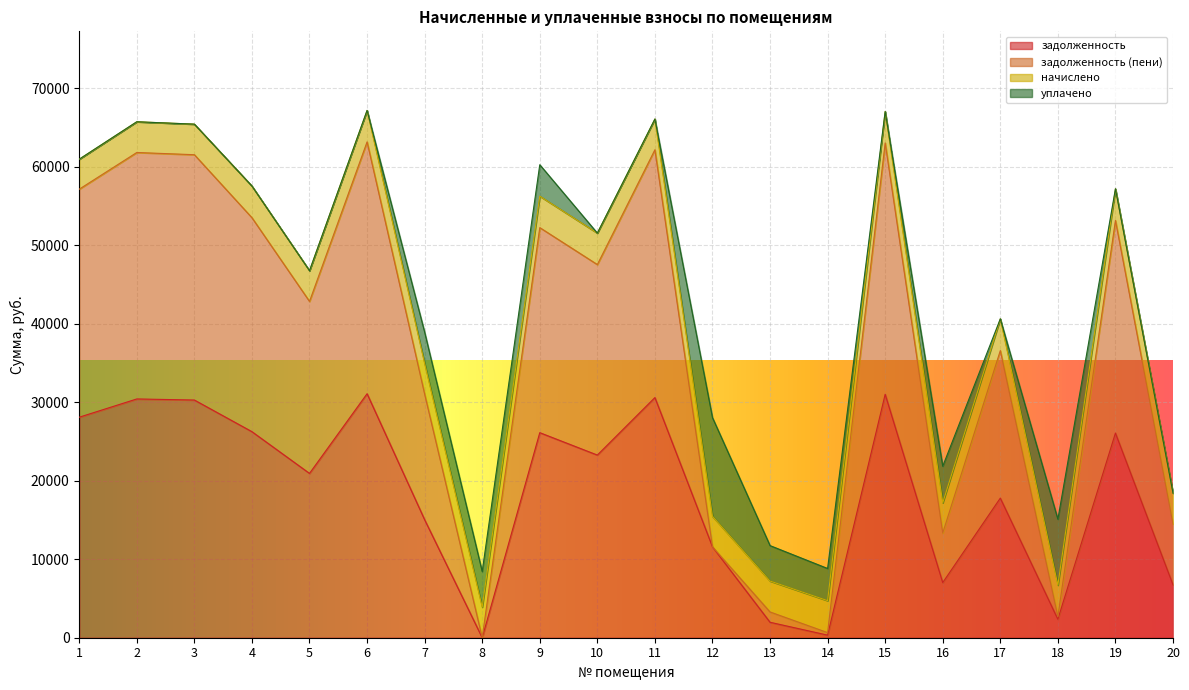

List the labels in order of задолженность (пени) value, largest first.

6, 15, 11, 2, 3, 1, 4, 19, 9, 10, 5, 17, 7, 20, 16, 12, 13, 18, 14, 8